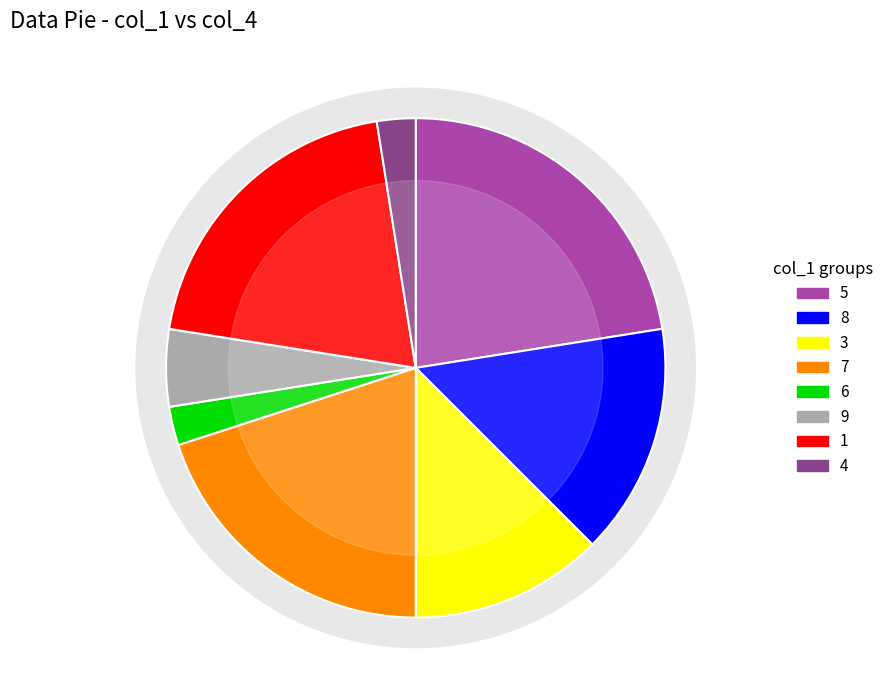

What is the change in value from 6 to 1?

+7